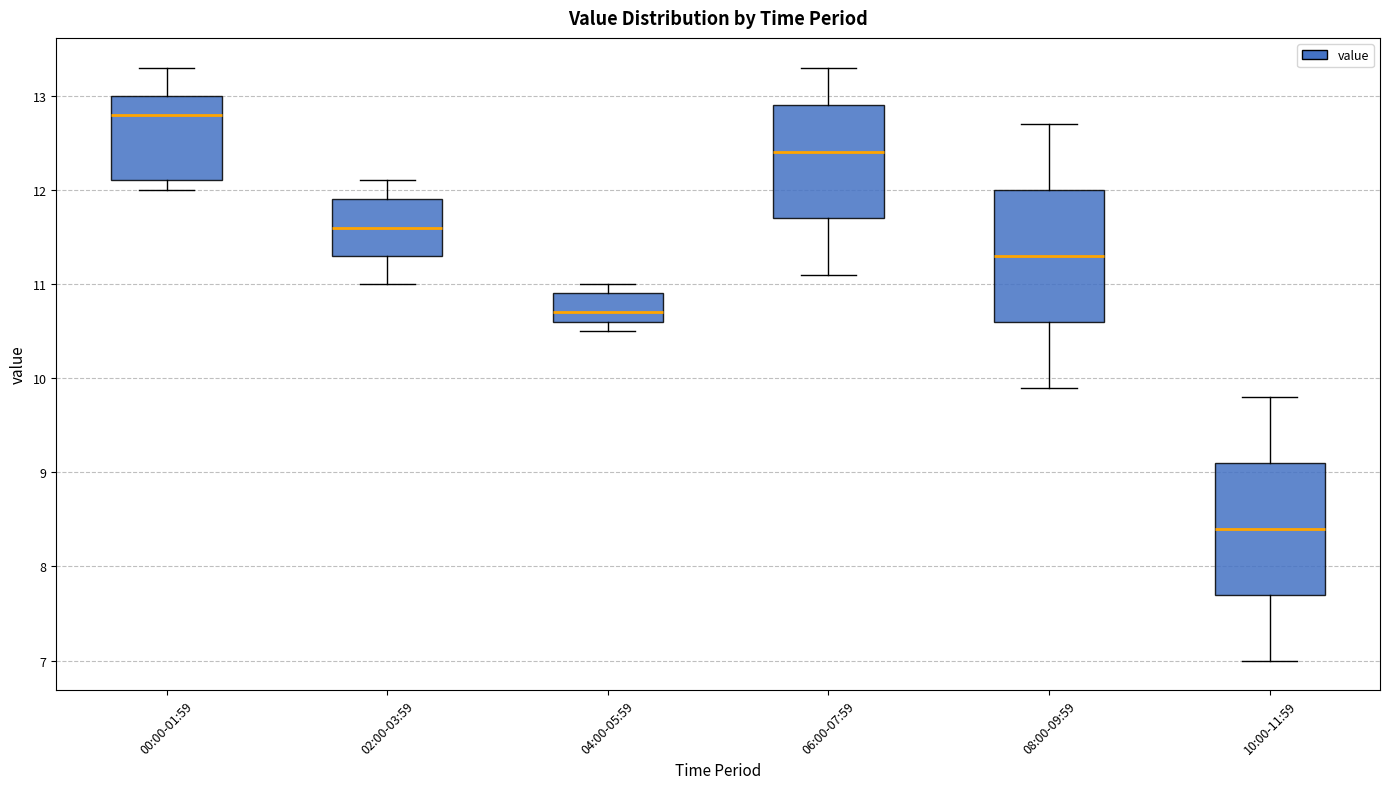

Reading left to right, transcribe this box plot: for each box, give where its median line is, the range the box spans, and where its two whiskers end, as read against the y-axis. The values are not printed on the chart, so give them approximately, as read against the axis.

00:00-01:59: median 12.8, box 12.1 to 13.0, whiskers 12.0 to 13.3
02:00-03:59: median 11.6, box 11.3 to 11.9, whiskers 11.0 to 12.1
04:00-05:59: median 10.7, box 10.6 to 10.9, whiskers 10.5 to 11.0
06:00-07:59: median 12.4, box 11.7 to 12.9, whiskers 11.1 to 13.3
08:00-09:59: median 11.3, box 10.6 to 12.0, whiskers 9.9 to 12.7
10:00-11:59: median 8.4, box 7.7 to 9.1, whiskers 7.0 to 9.8